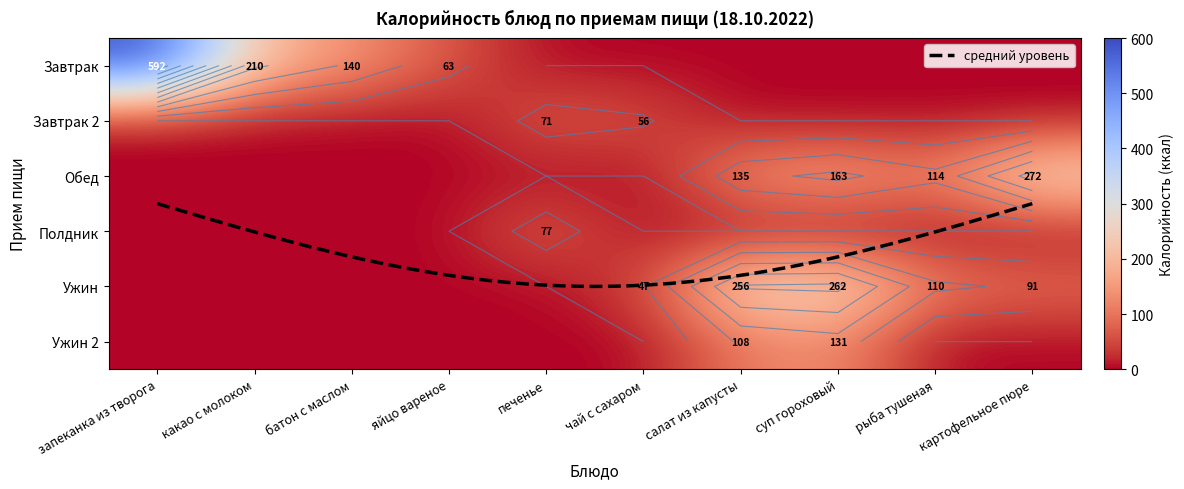

The value of Завтрак 2 at какао с молоком is -31. True or false?

False